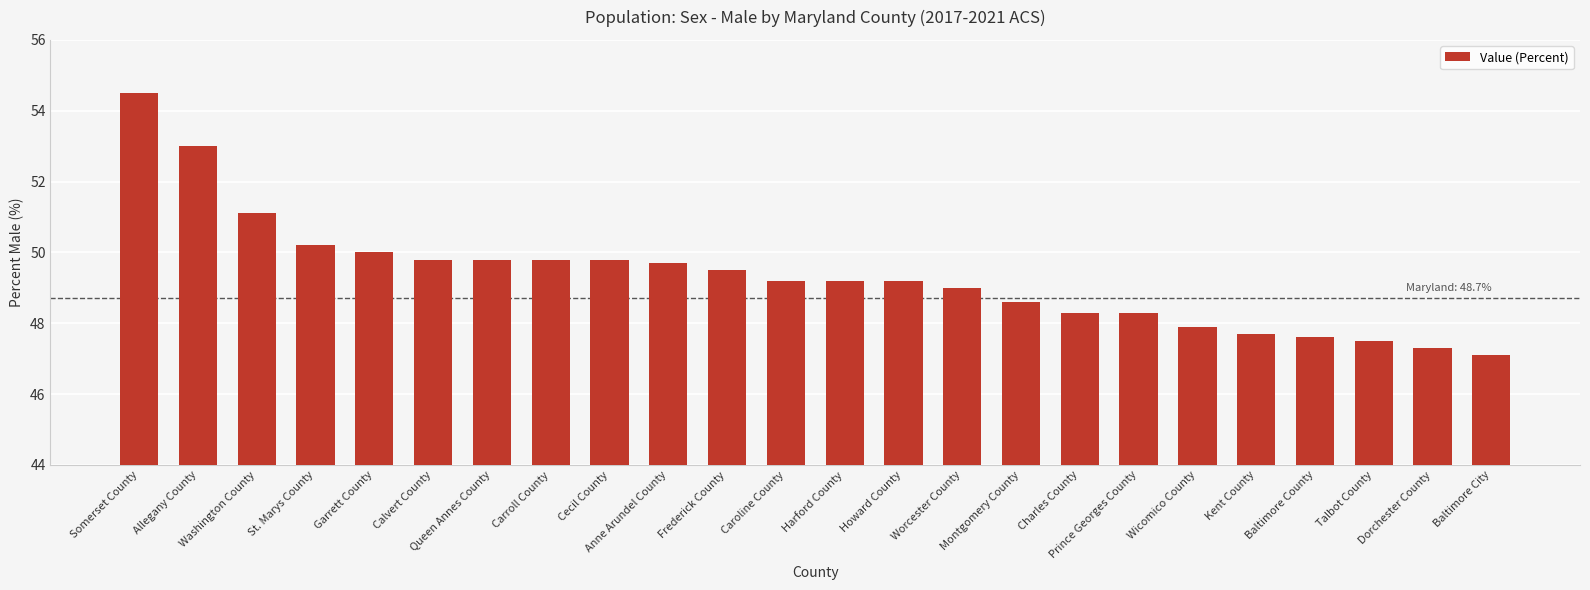

Reading left to right, extract all data points from this chart.

Somerset County=54.5	Allegany County=53.0	Washington County=51.1	St. Marys County=50.2	Garrett County=50.0	Calvert County=49.8	Queen Annes County=49.8	Carroll County=49.8	Cecil County=49.8	Anne Arundel County=49.7	Frederick County=49.5	Caroline County=49.2	Harford County=49.2	Howard County=49.2	Worcester County=49.0	Montgomery County=48.6	Charles County=48.3	Prince Georges County=48.3	Wicomico County=47.9	Kent County=47.7	Baltimore County=47.6	Talbot County=47.5	Dorchester County=47.3	Baltimore City=47.1